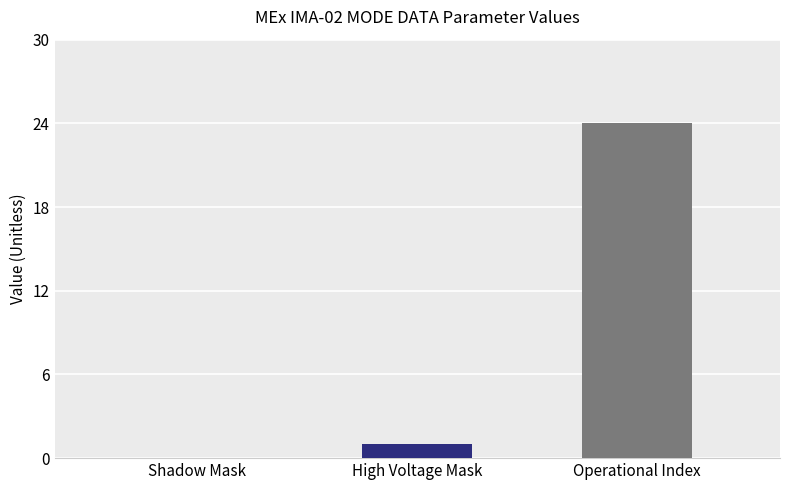

The value at Operational Index is 24. True or false?

True